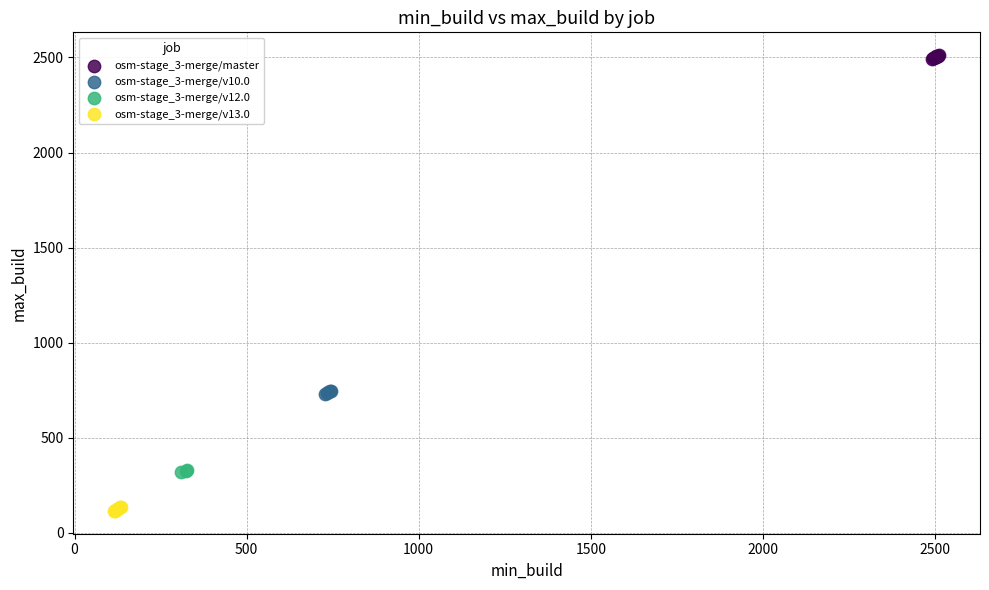

Which series reaches the minimum Y coordinate?

osm-stage_3-merge/v13.0